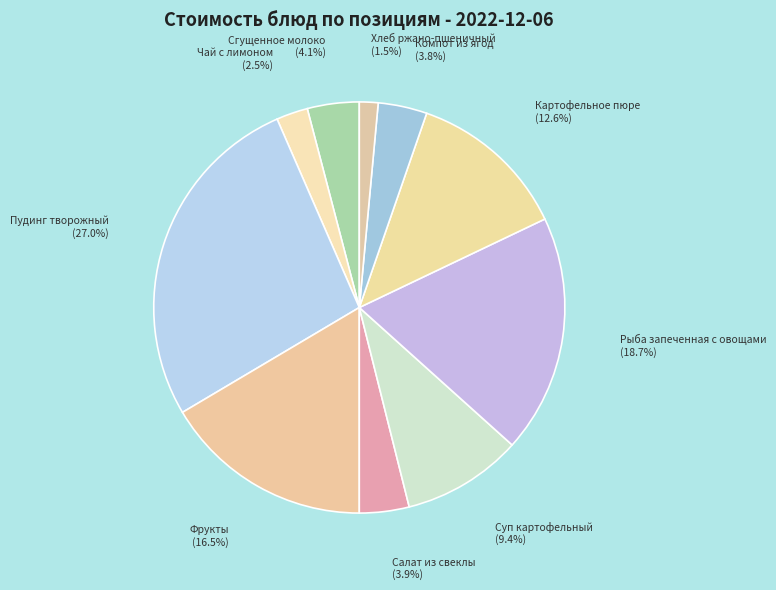

Is Сгущенное молоко the majority of the pie?

No